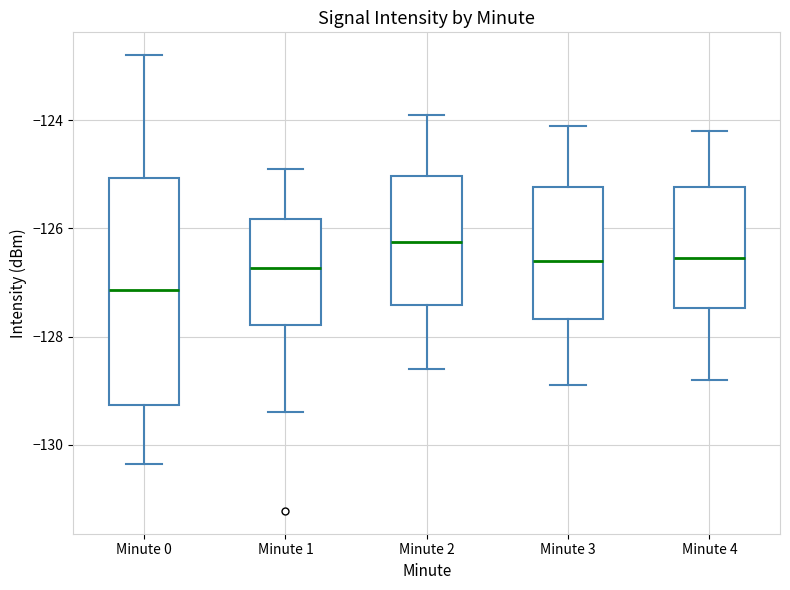

Reading left to right, transcribe this box plot: for each box, give where its median line is, the range the box spans, and where its two whiskers end, as read against the y-axis. The values are not printed on the chart, so give them approximately, as read against the axis.

Minute 0: median -127.2, box -129.2 to -125.0, whiskers -130.4 to -122.8
Minute 1: median -126.8, box -127.8 to -125.8, whiskers -129.4 to -124.8
Minute 2: median -126.2, box -127.4 to -125.0, whiskers -128.6 to -123.8
Minute 3: median -126.6, box -127.6 to -125.2, whiskers -128.8 to -124.0
Minute 4: median -126.6, box -127.4 to -125.2, whiskers -128.8 to -124.2